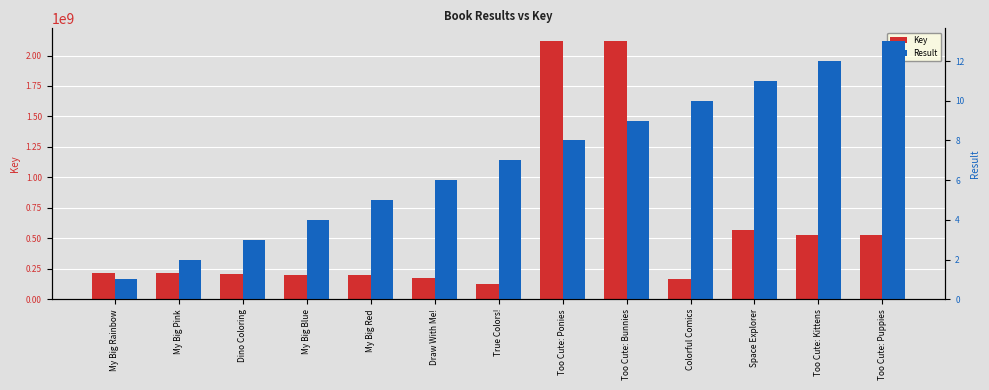

Rank the series at Space Explorer from highest to lowest value.

Key, Result